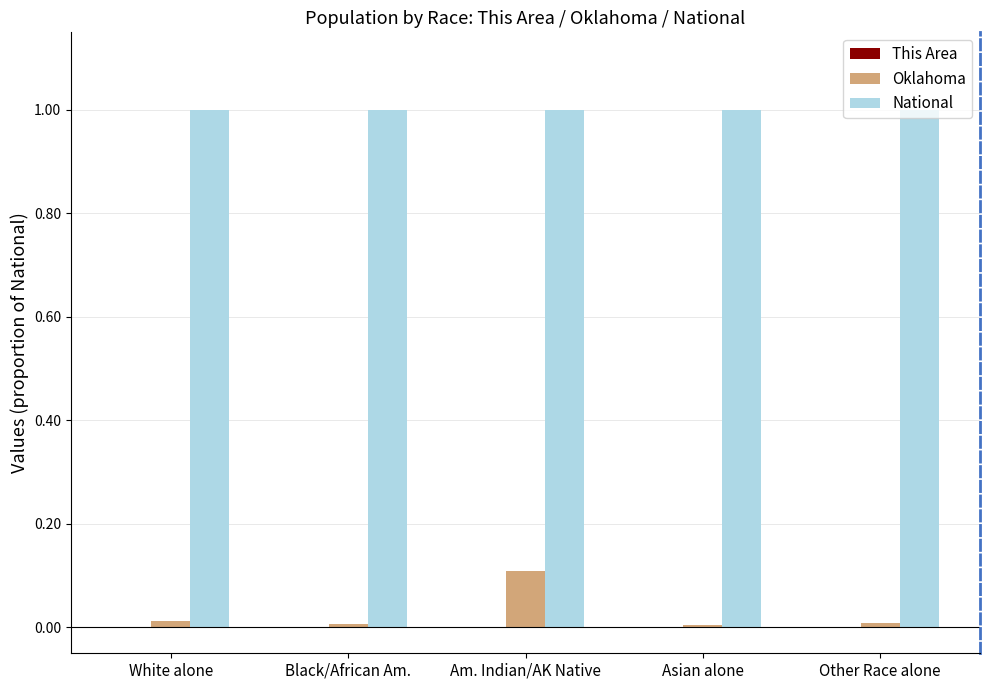

Does the chart contain stacked bars?

No